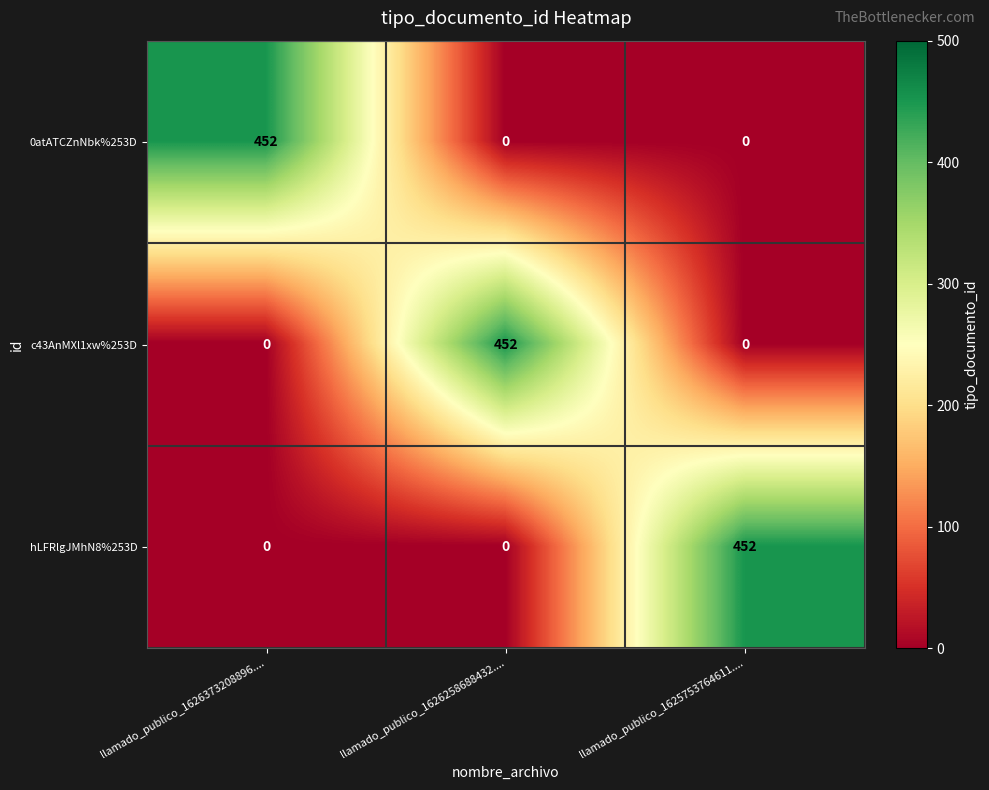

True or false: c43AnMXl1xw%253D has a value of 452 at llamado_publico_1626258688432.....

True